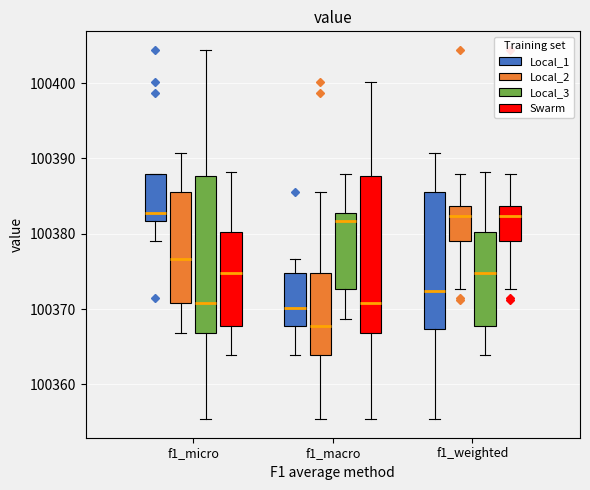

Reading left to right, transcribe this box plot: for each box, give where its median line is, the range the box spans, and where its two whiskers end, as read against the y-axis. The values are not printed on the chart, so give them approximately, as read against the axis.

f1_micro (Local_1): median 100383, box 100382 to 100388, whiskers 100379 to 100388
f1_micro (Local_2): median 100377, box 100371 to 100386, whiskers 100367 to 100391
f1_micro (Local_3): median 100371, box 100367 to 100388, whiskers 100355 to 100404
f1_micro (Swarm): median 100375, box 100368 to 100380, whiskers 100364 to 100388
f1_macro (Local_1): median 100370, box 100368 to 100375, whiskers 100364 to 100377
f1_macro (Local_2): median 100368, box 100364 to 100375, whiskers 100355 to 100385
f1_macro (Local_3): median 100382, box 100373 to 100383, whiskers 100369 to 100388
f1_macro (Swarm): median 100371, box 100367 to 100388, whiskers 100355 to 100400
f1_weighted (Local_1): median 100372, box 100367 to 100386, whiskers 100355 to 100391
f1_weighted (Local_2): median 100382, box 100379 to 100384, whiskers 100373 to 100388
f1_weighted (Local_3): median 100375, box 100368 to 100380, whiskers 100364 to 100388
f1_weighted (Swarm): median 100382, box 100379 to 100384, whiskers 100373 to 100388